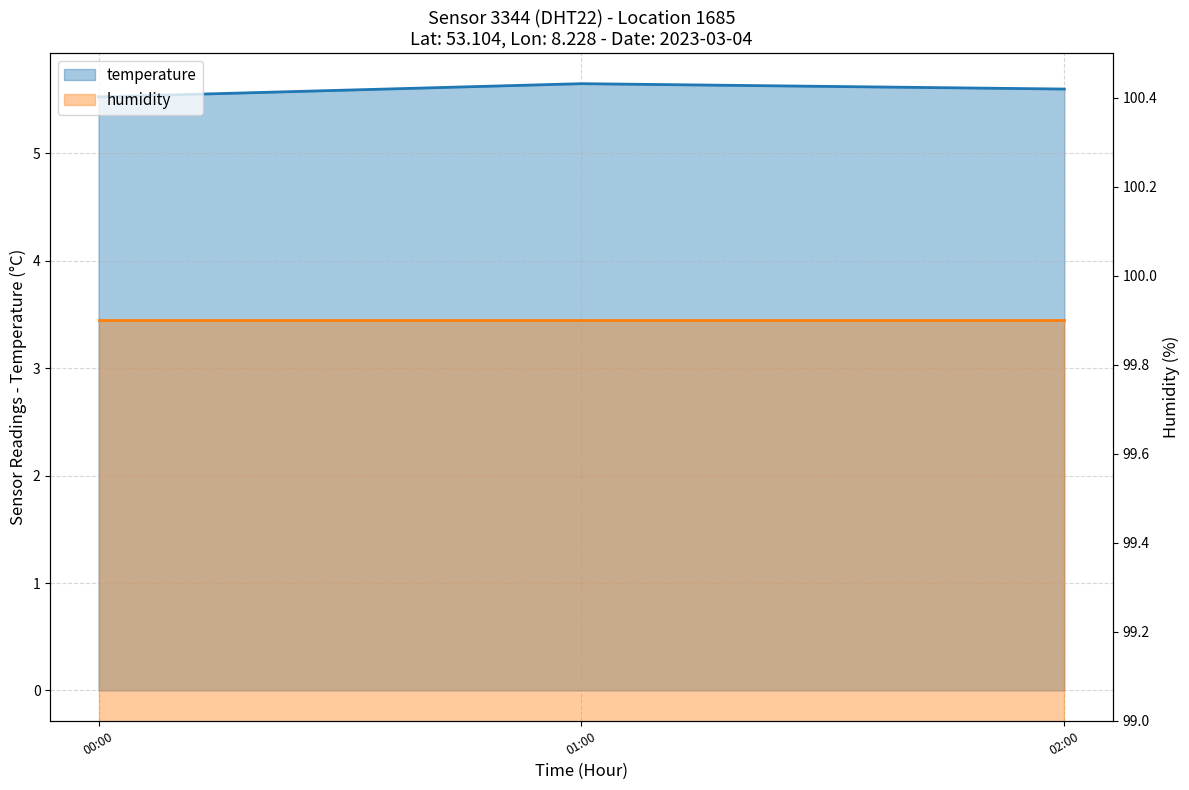

Which series changed the most between 01:00 and 02:00?

temperature